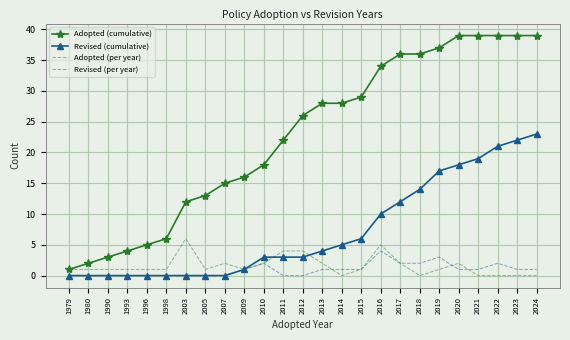

At 2020, list the series in order from largest to smallest.

Adopted (cumulative), Revised (cumulative), Adopted (per year), Revised (per year)